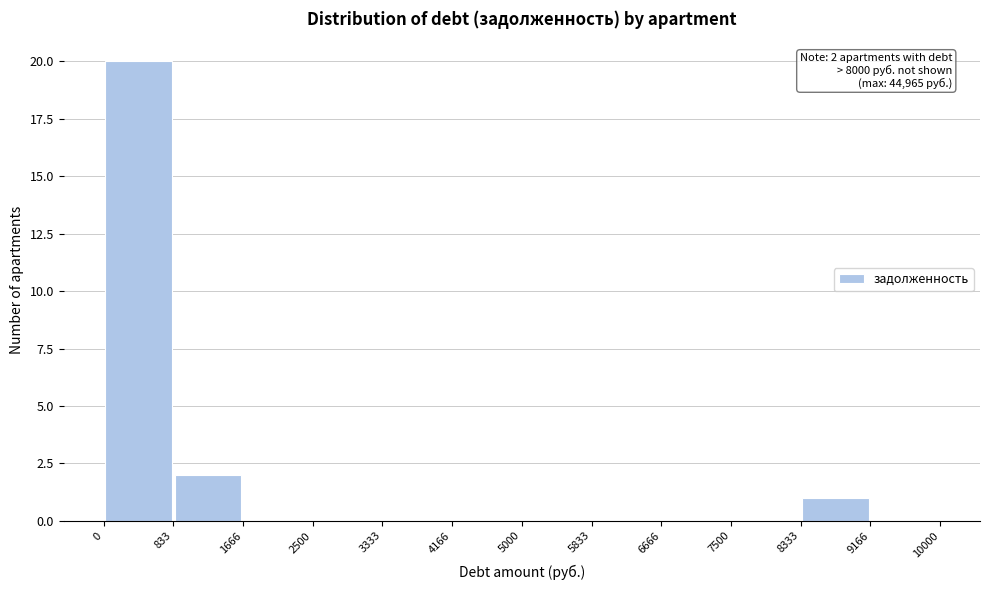

Which range on the x-axis has the tallest bar?

0 to 833